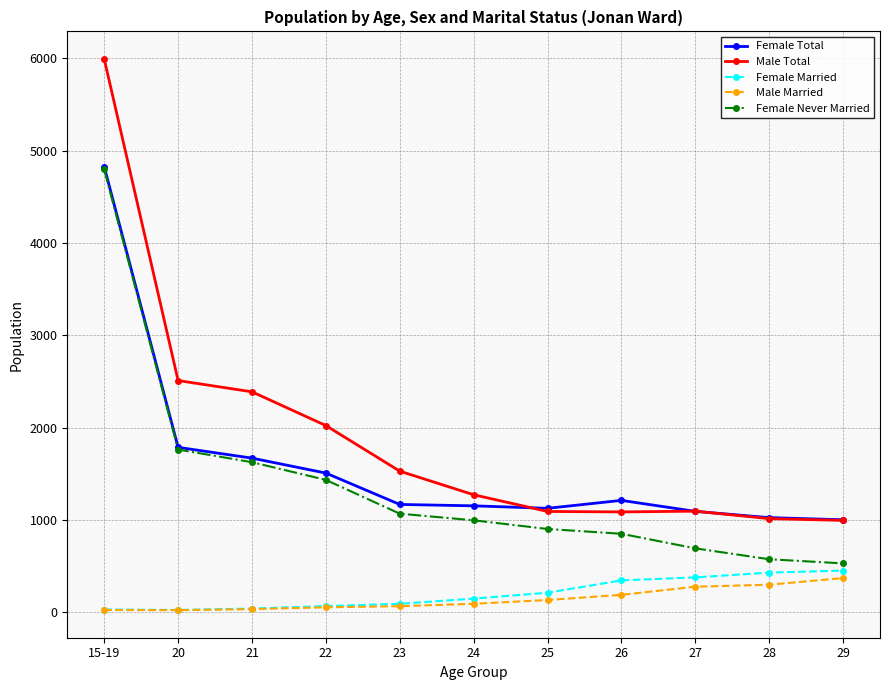

In Male Married, how many points are lower than both neighbors (excluding endpoints)?

1